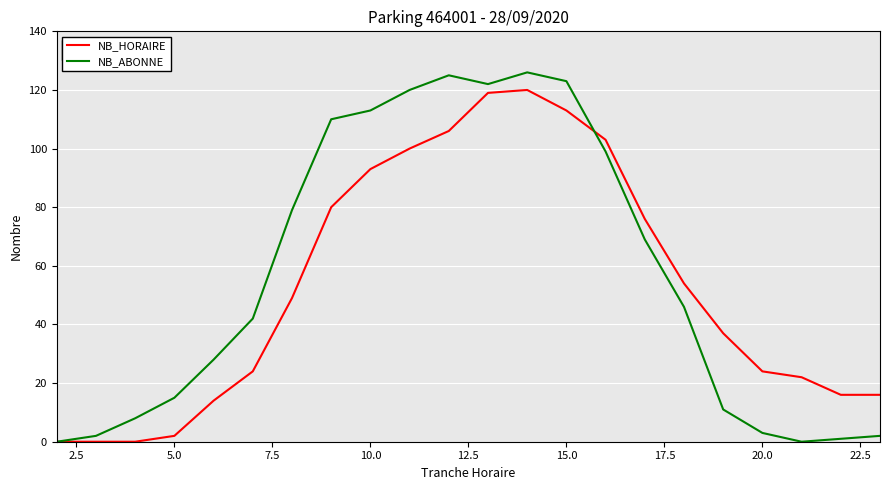

What is the maximum value for NB_ABONNE?

126